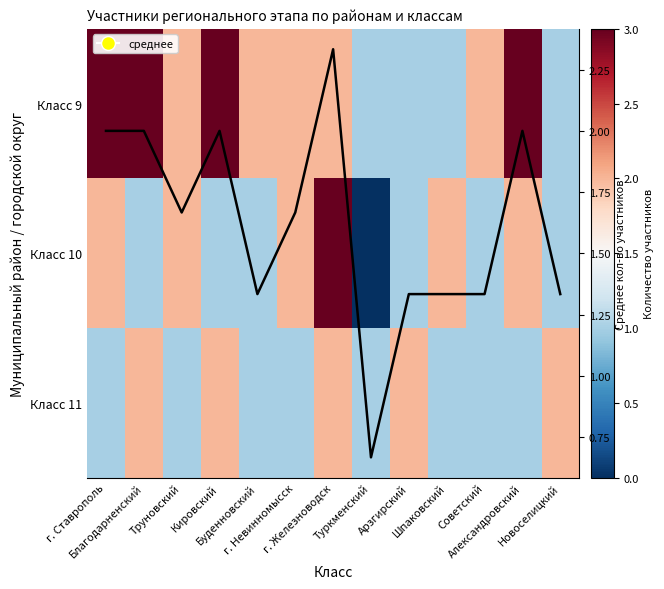

What is the spread (max minus min) of values at Советский?

1.0